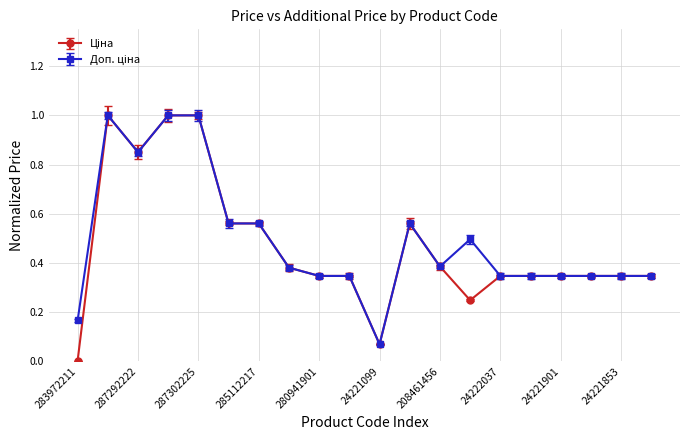

How many distinct data groups are displayed?

2